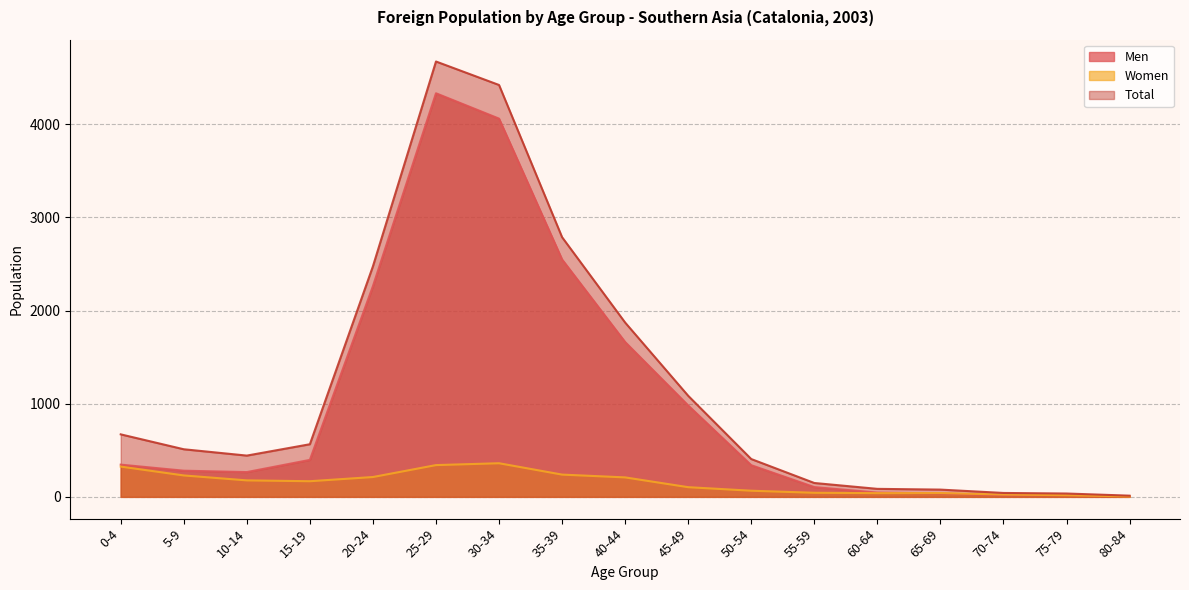

What is the sum of the Men values at 0-4 and 60-64?

392